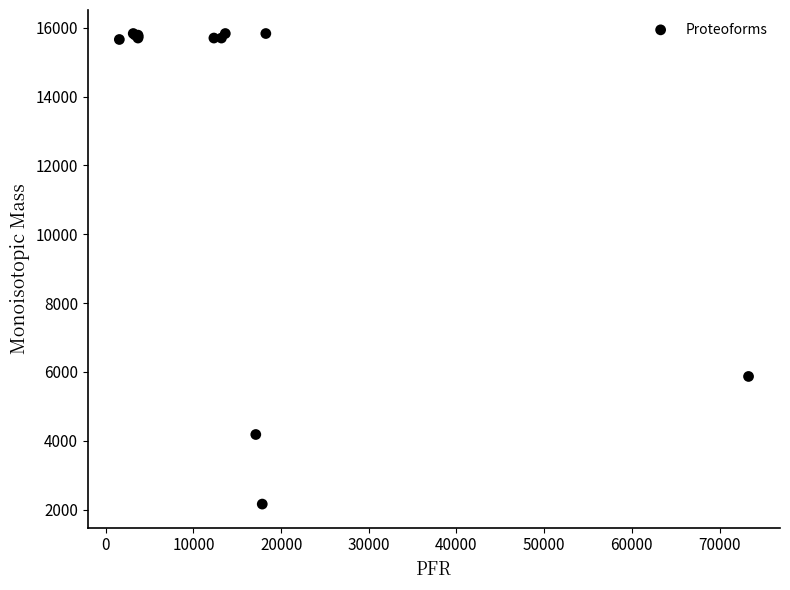

What Y value in the scatter plot is closest to 8996?

5869.2